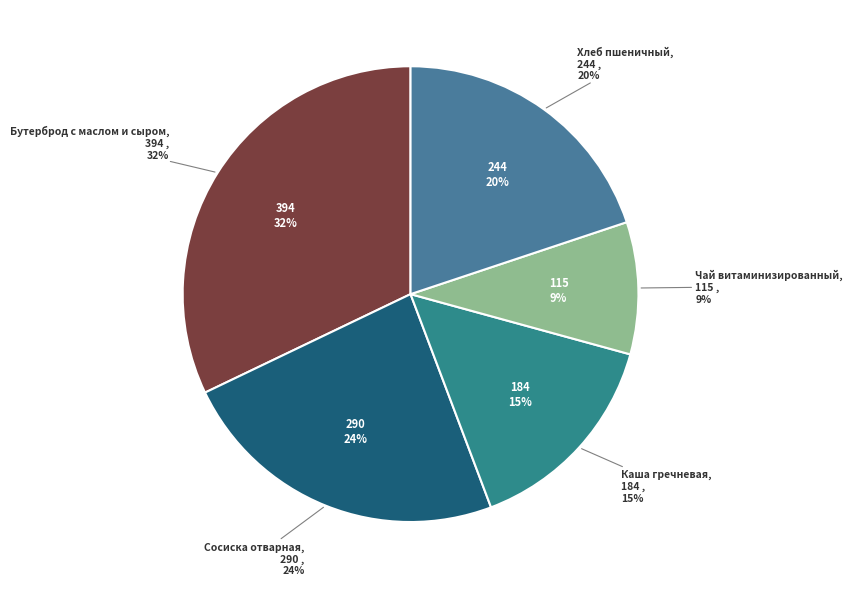

The Каша гречневая (Завтрак, гарнир) slice represents 15% of the pie. True or false?

True